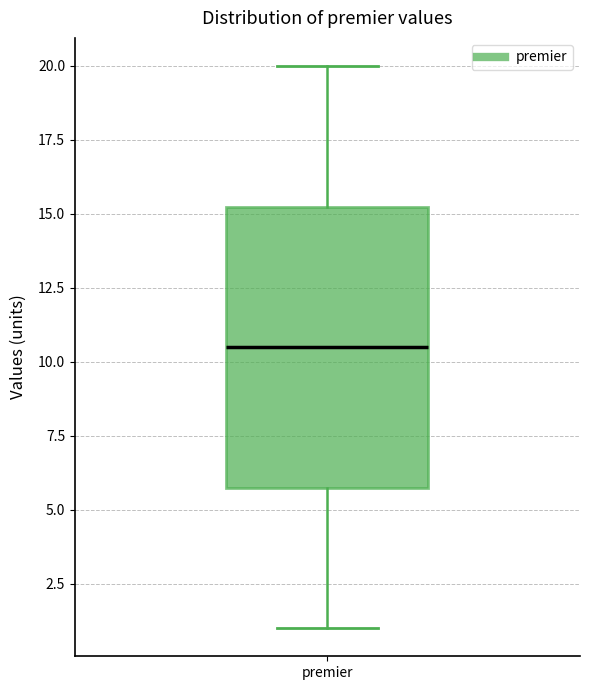

Read this box plot against the y-axis: the position of the median line, the range covered by the box, and the ends of both whiskers. The values are not printed on the chart, so give them approximately, as read against the axis.

median 10.5, box 6.0 to 15.5, whiskers 1.0 to 20.0